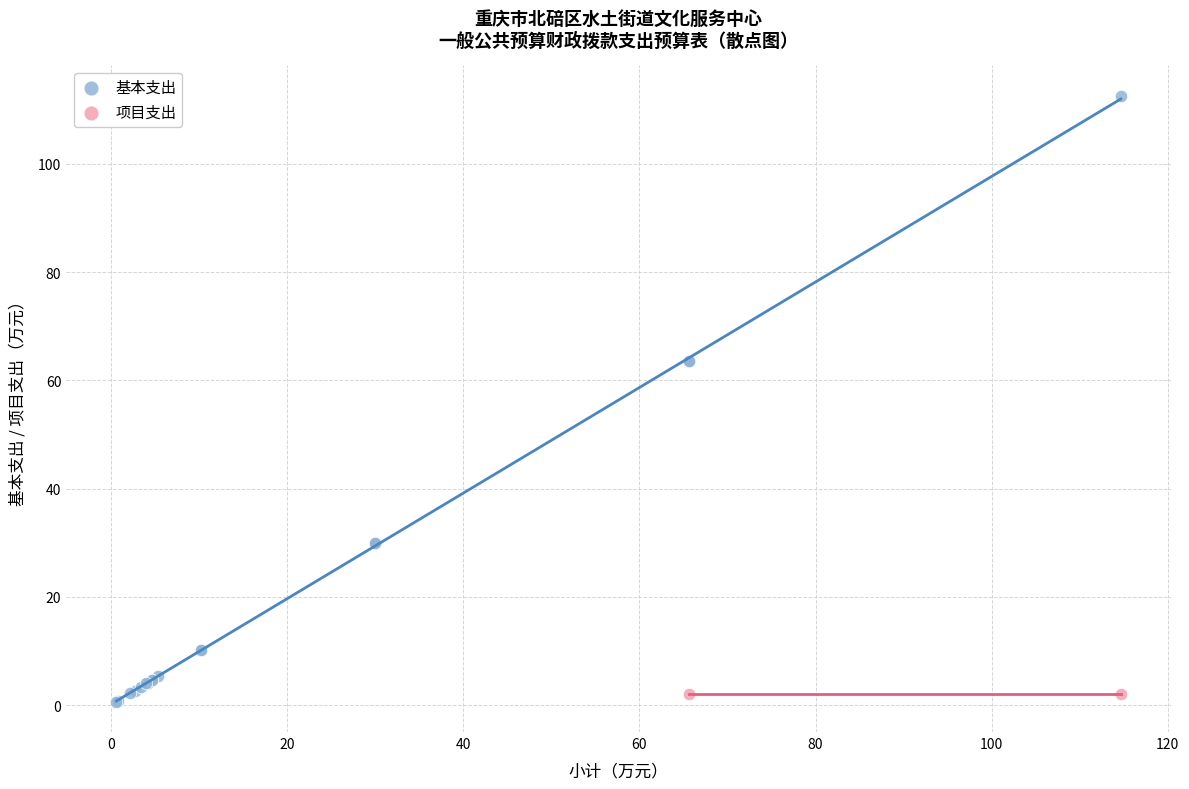

What are all the series names shown in the legend?

基本支出, 项目支出